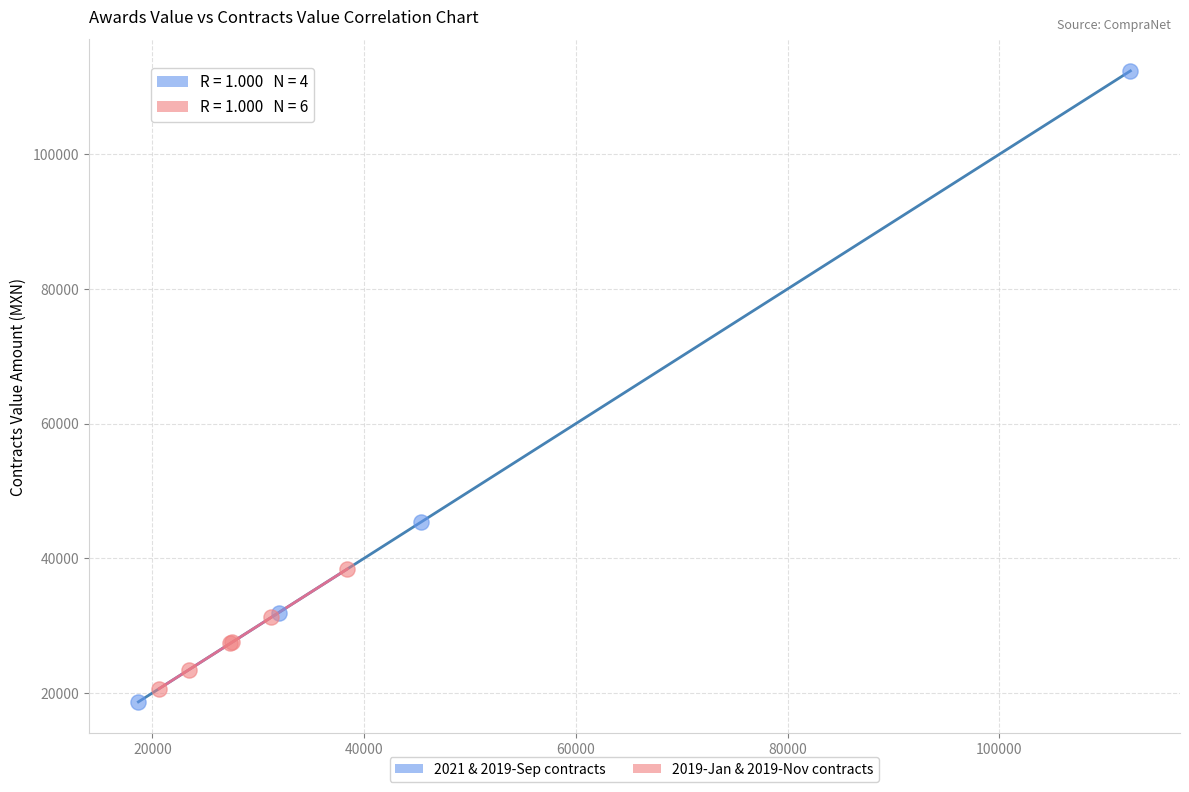

Which series has the largest Y range (max minus min)?

2021 & 2019-Sep contracts